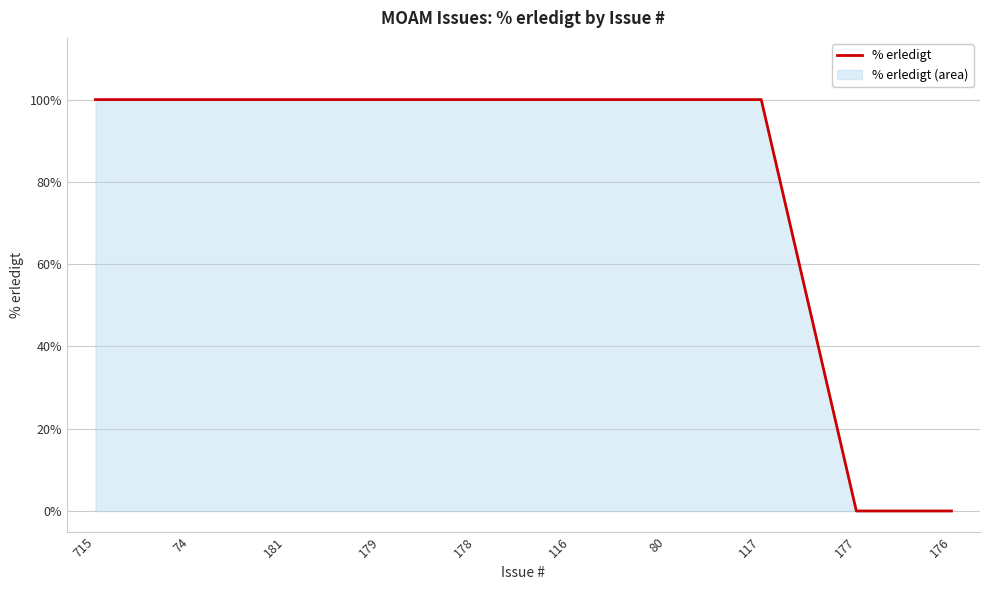

Reading right to left, transcribe all the data shown in this chart.

0	0	100	100	100	100	100	100	100	100